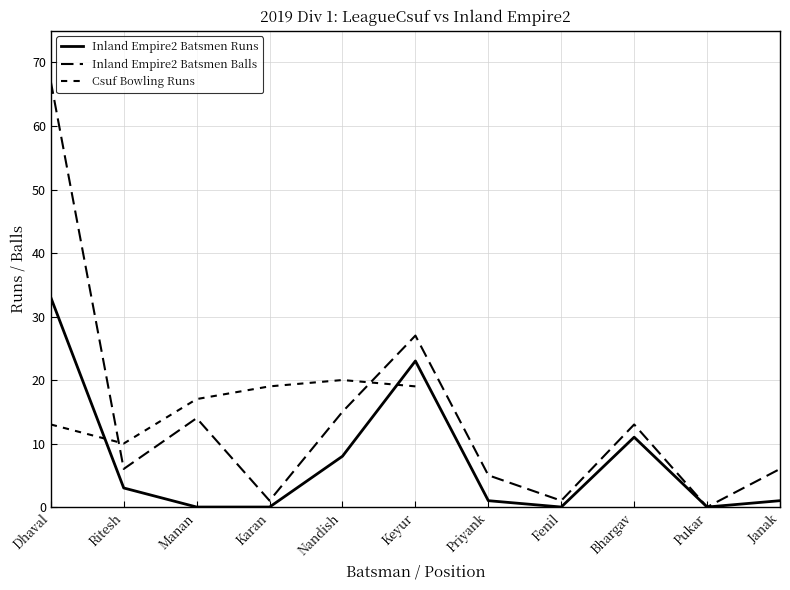

What position from the left is Nandish?

5